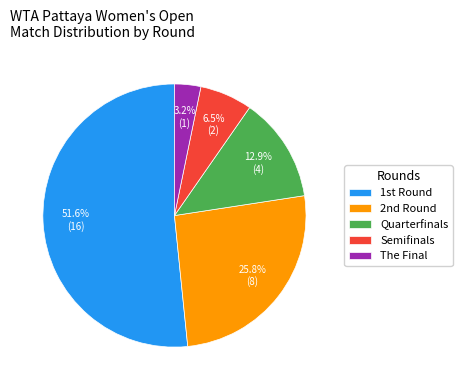

Count the number of slices in the pie.

5